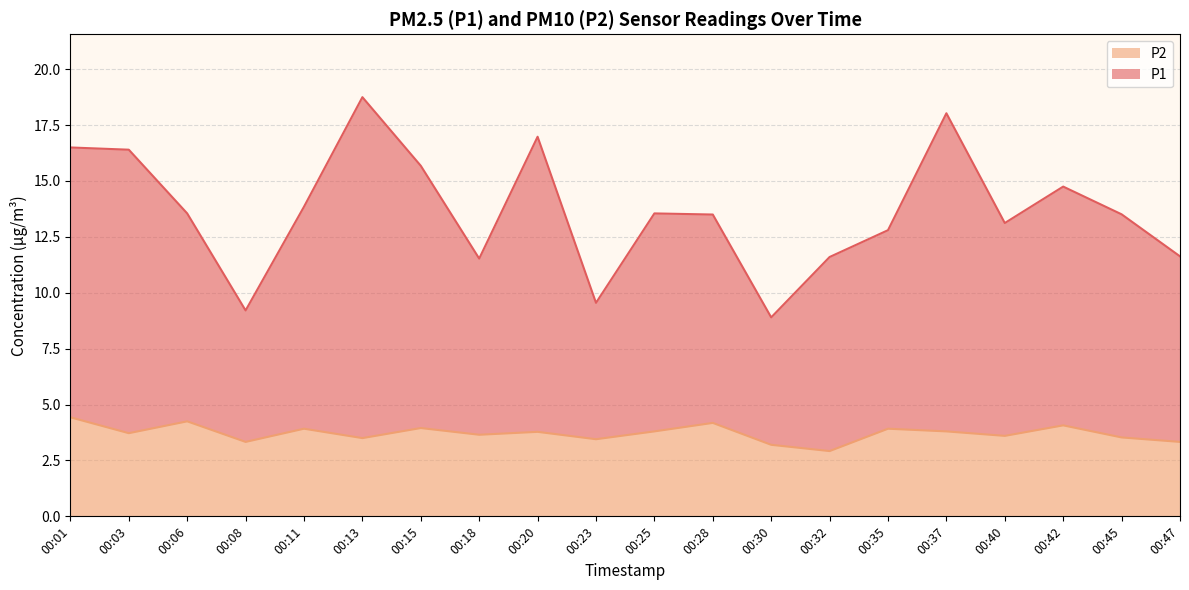

Is it true that P2 equals 1.4 at 00:40?

False